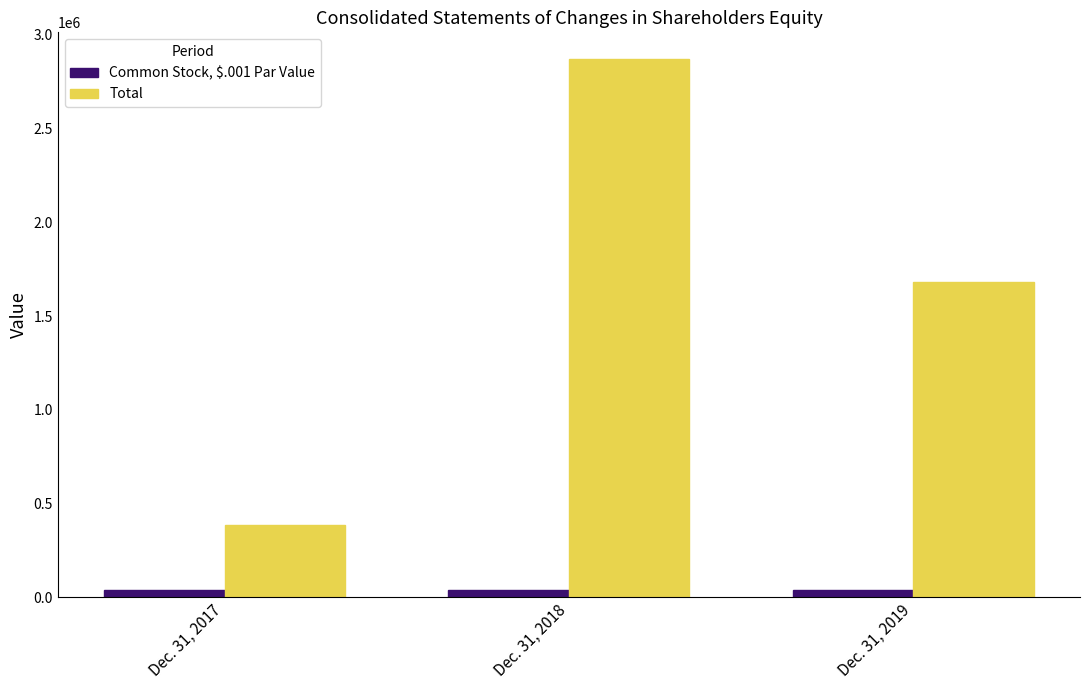

How many bars are there in each group?

2